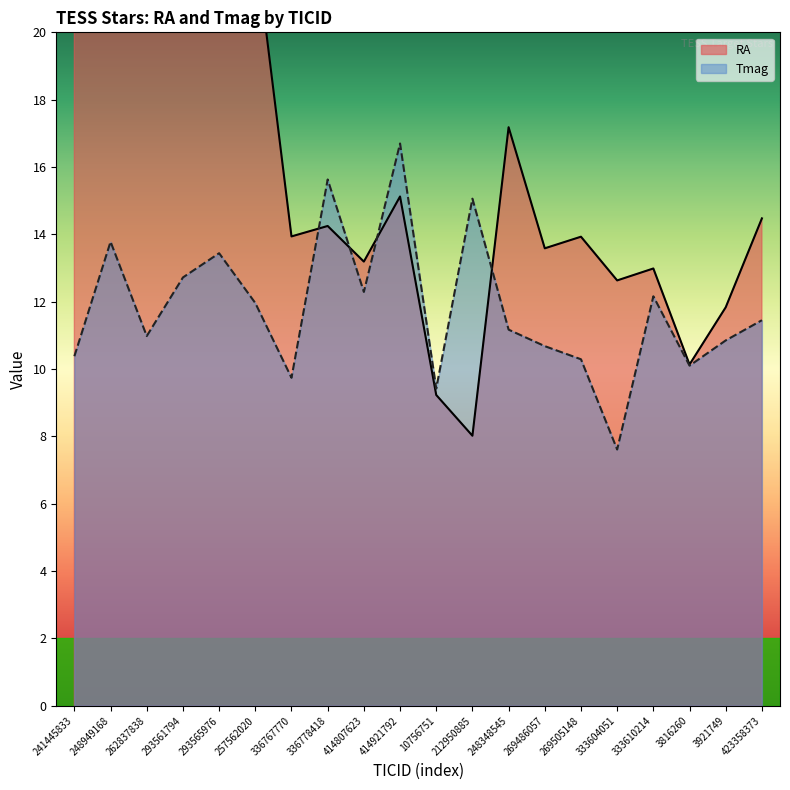

True or false: Tmag has more than 2 interior local peaks.

True